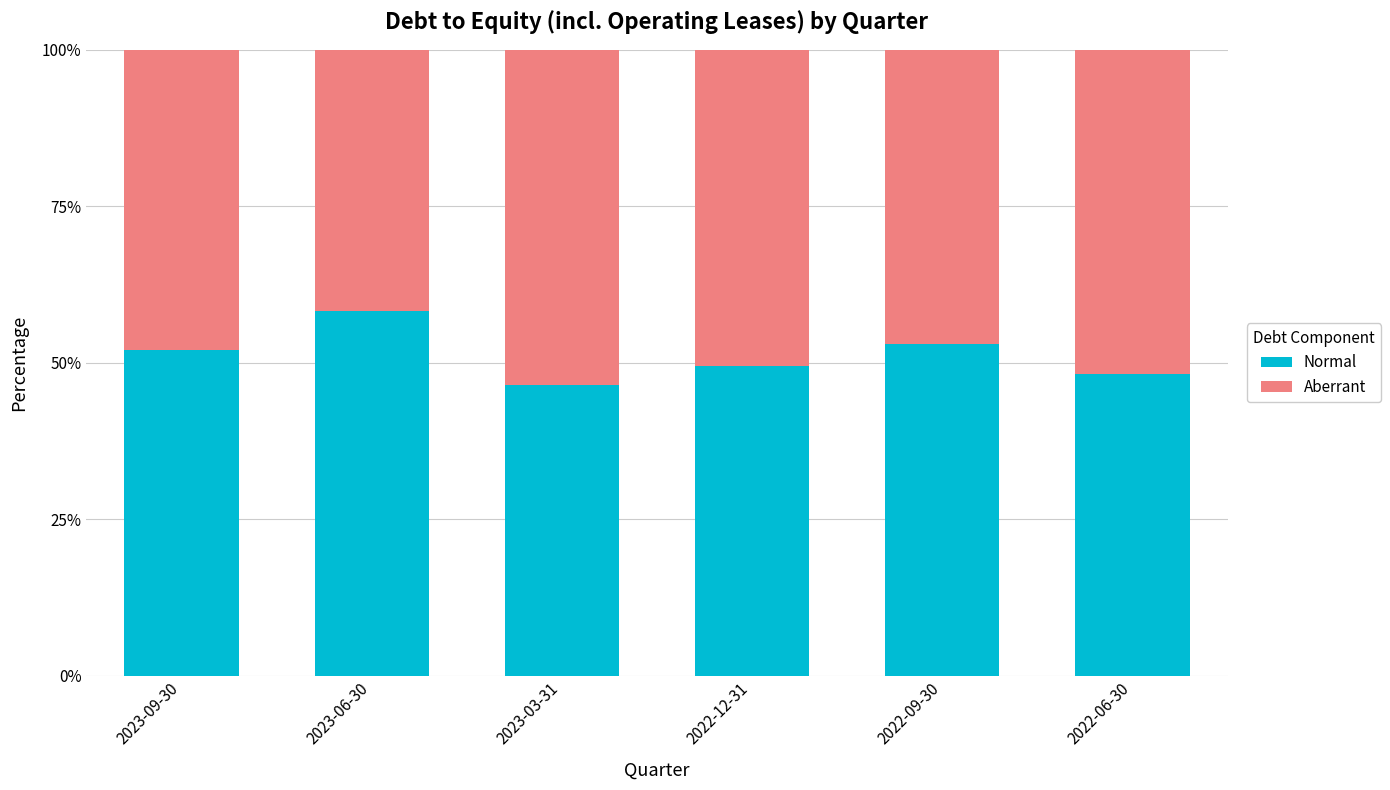

Reading right to left, list the values for the Normal series.

48.2	53.0	49.5	46.5	58.3	52.0